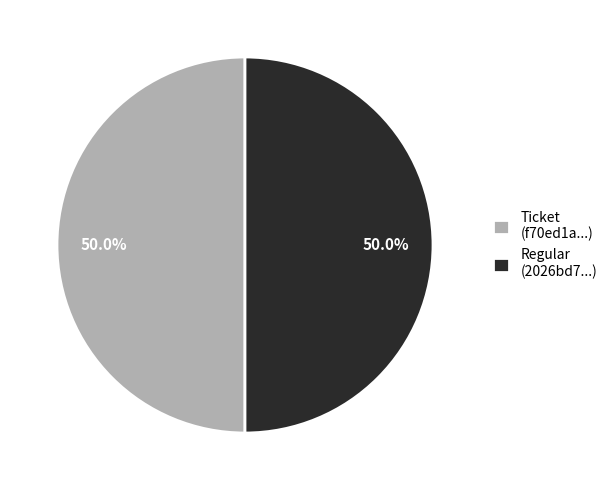

How many slices are in this pie chart?

2